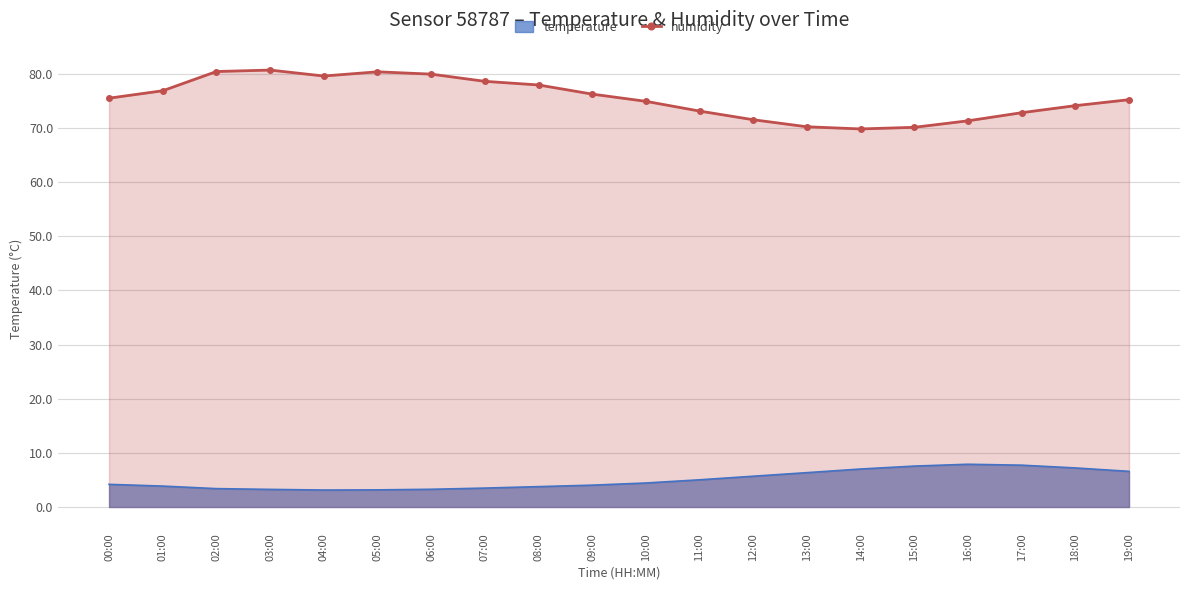

What is the ratio of the value at 03:00 to the value at 02:00?

1.0